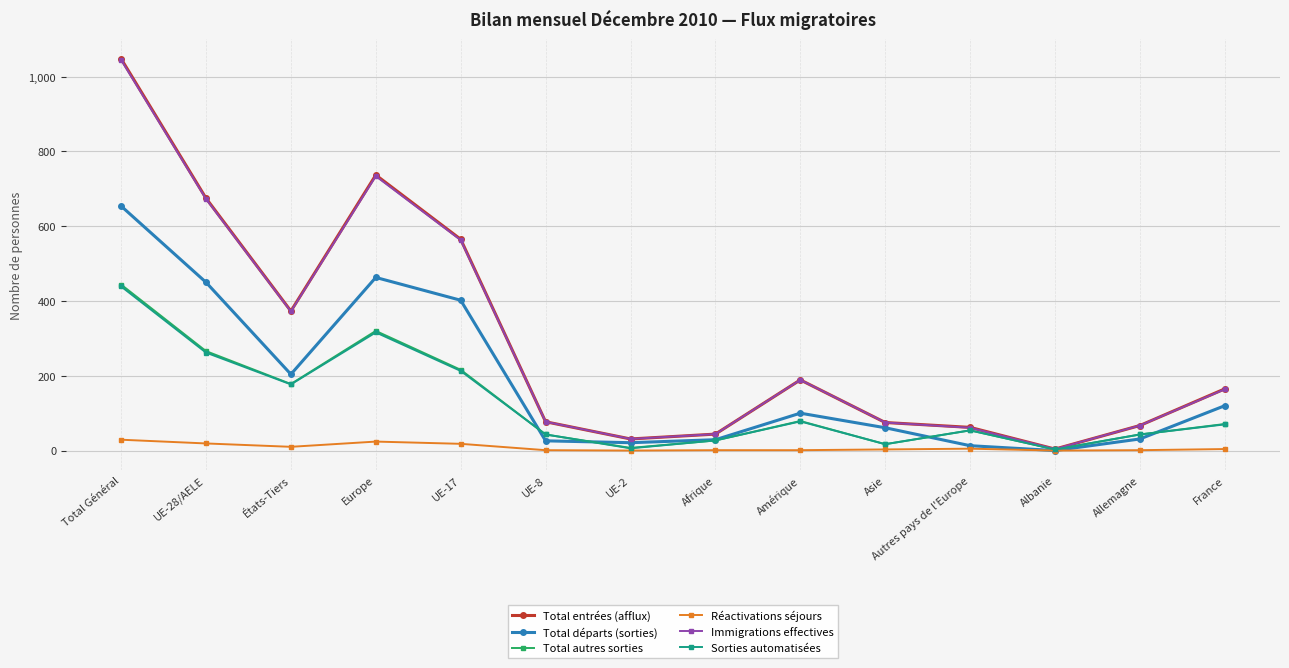

At how many categories does at least one series exceed 965?

1